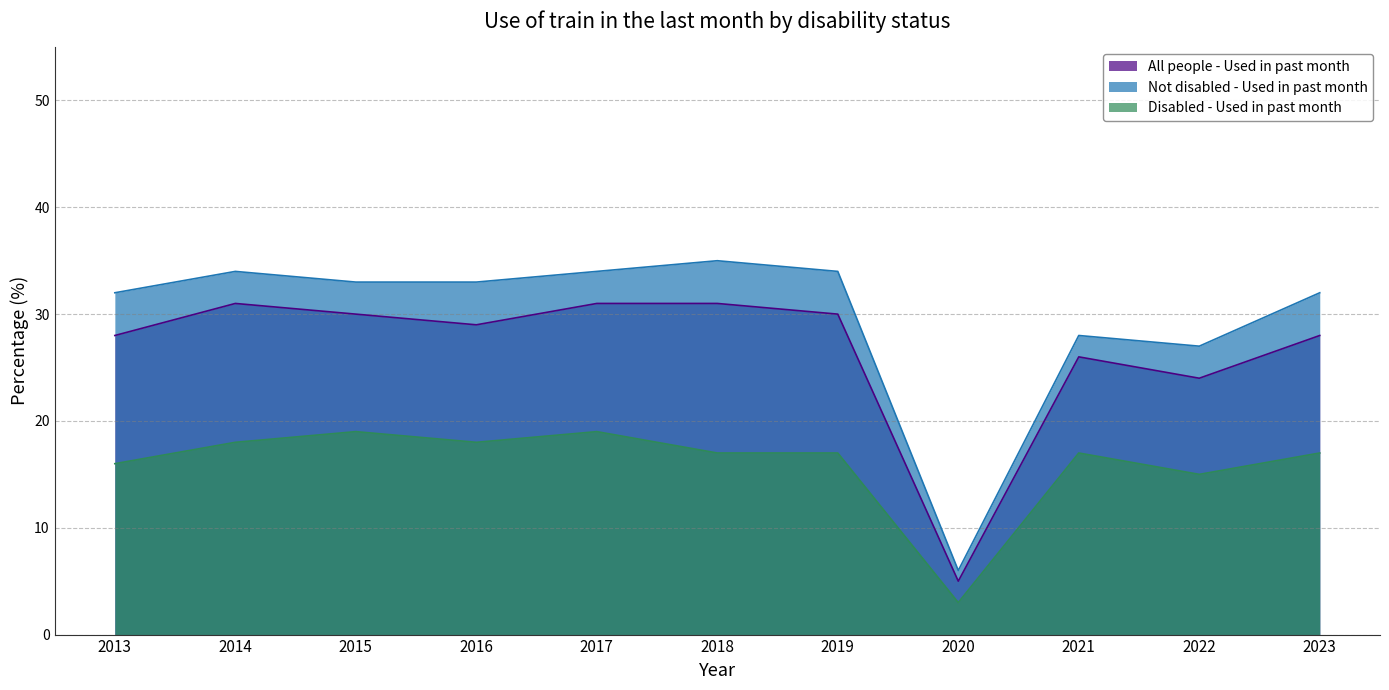

How many lines are shown in the chart?

3